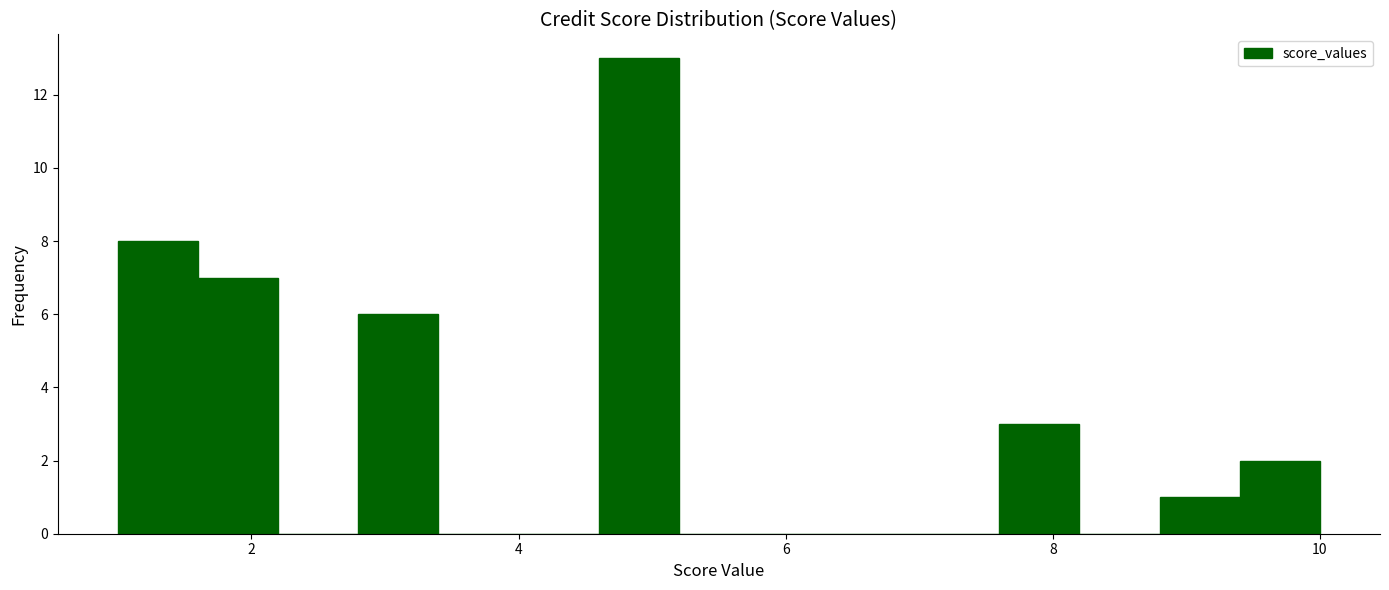

Around what value on the x-axis is the tallest bar? Give the approximate position of its centre, as read against the axis.

5.0